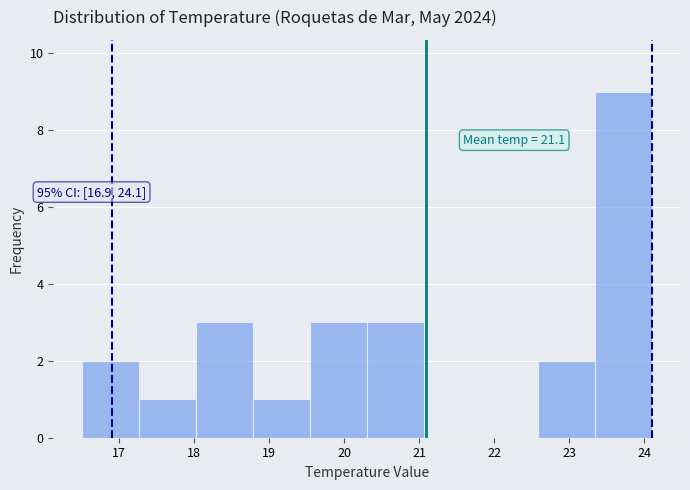

Which range on the x-axis has the tallest bar?

23.34 to 24.10